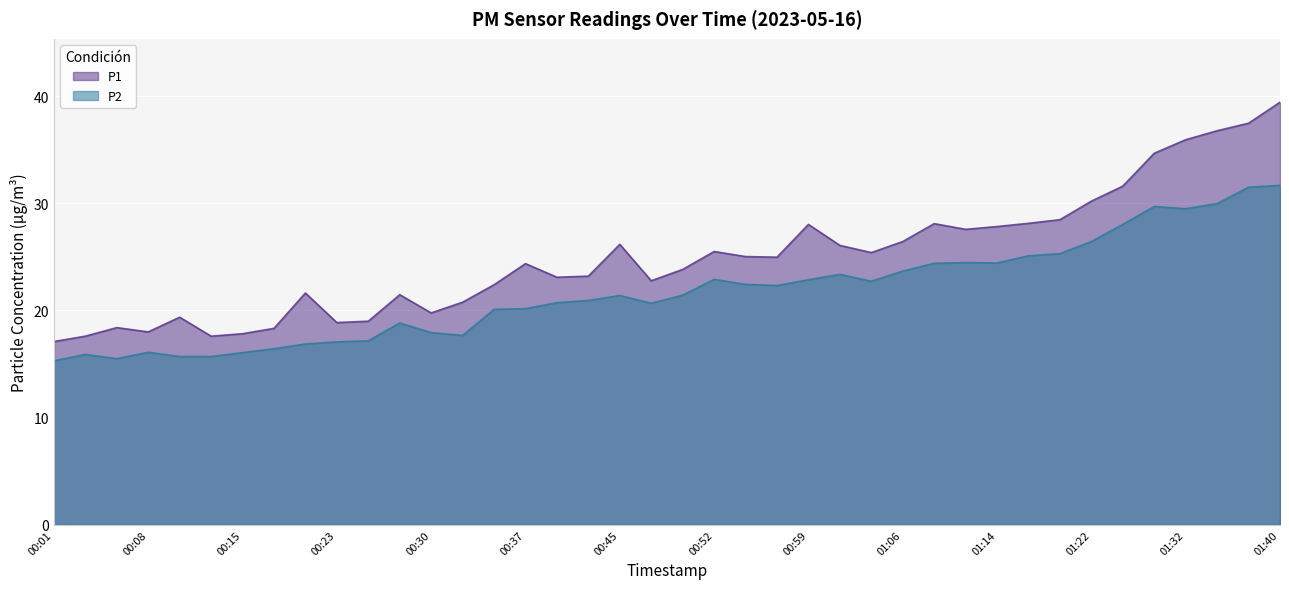

Reading left to right, what are all the values shown in this chart?

P1: 00:01=17.1	00:03=17.6	00:06=18.4	00:08=18.0	00:10=19.4	00:13=17.6	00:15=17.8	00:18=18.3	00:20=21.6	00:23=18.9	00:25=19.0	00:27=21.5	00:30=19.8	00:32=20.8	00:35=22.4	00:37=24.4	00:40=23.1	00:42=23.2	00:45=26.2	00:47=22.8	00:49=23.8	00:52=25.5	00:54=25.0	00:57=25.0	00:59=28.0	01:02=26.1	01:04=25.4	01:06=26.4	01:09=28.1	01:12=27.6	01:14=27.8	01:17=28.1	01:20=28.5	01:22=30.2	01:28=31.6	01:30=34.7	01:32=35.9	01:35=36.8	01:37=37.5	01:40=39.4
P2: 00:01=15.3	00:03=15.9	00:06=15.5	00:08=16.1	00:10=15.7	00:13=15.7	00:15=16.1	00:18=16.4	00:20=16.9	00:23=17.1	00:25=17.2	00:27=18.8	00:30=17.9	00:32=17.7	00:35=20.1	00:37=20.2	00:40=20.7	00:42=20.9	00:45=21.4	00:47=20.7	00:49=21.4	00:52=22.9	00:54=22.4	00:57=22.3	00:59=22.9	01:02=23.4	01:04=22.7	01:06=23.7	01:09=24.4	01:12=24.5	01:14=24.4	01:17=25.1	01:20=25.3	01:22=26.4	01:28=28.0	01:30=29.7	01:32=29.5	01:35=30.0	01:37=31.5	01:40=31.7